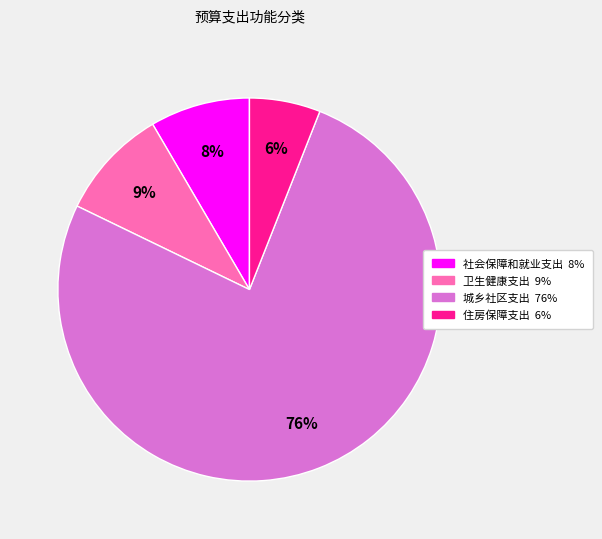

Combined, do 住房保障支出 and 卫生健康支出 account for over 50%?

No